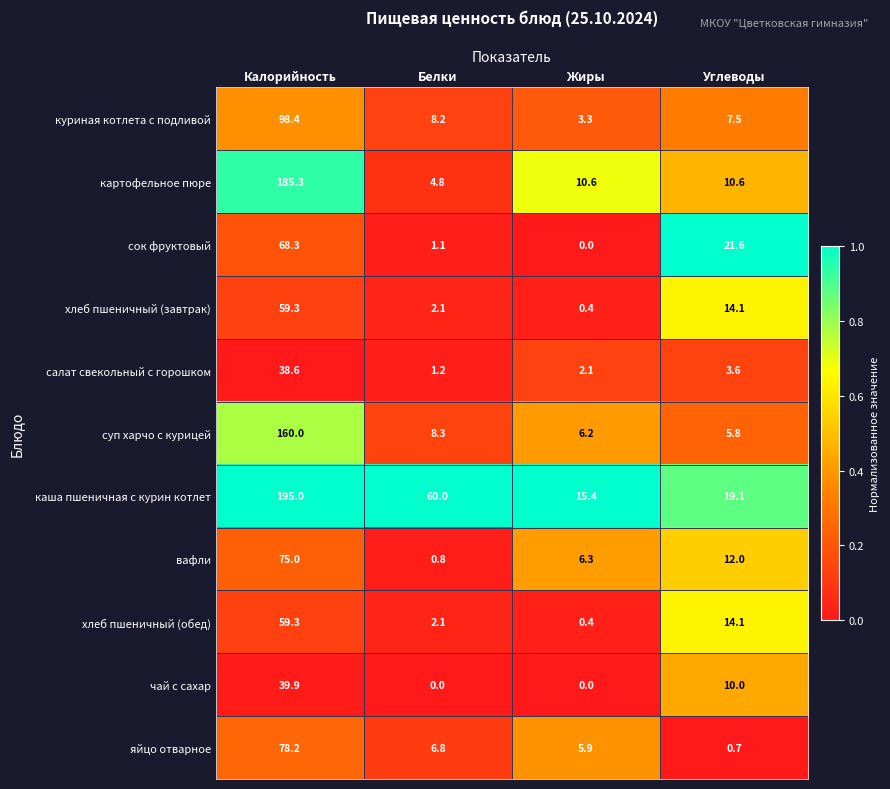

Which series has the largest total across all categories?

каша пшеничная с курин котлет